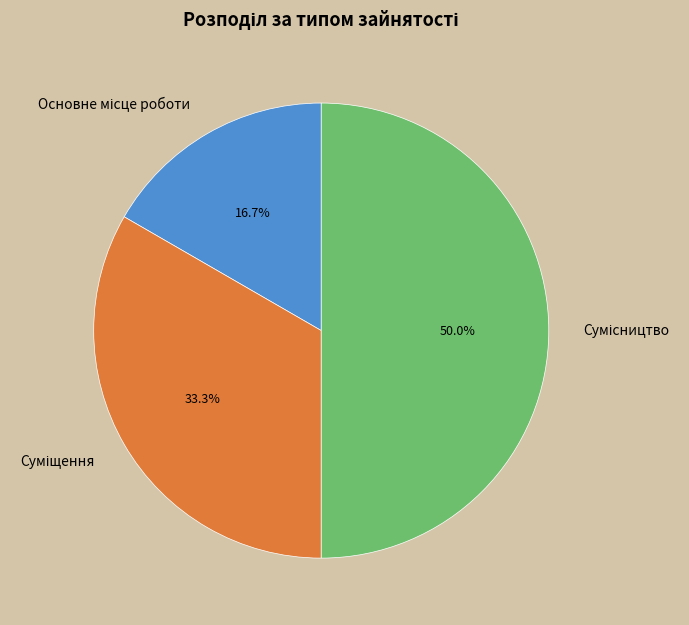

What is the largest slice in the pie chart?

Сумісництво